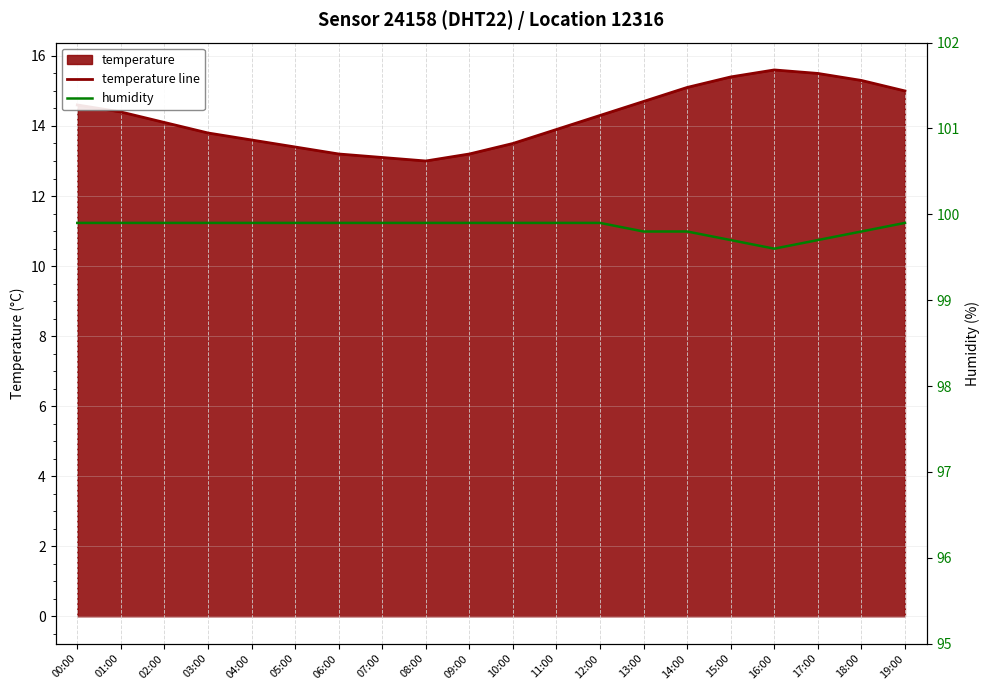

Which has a higher value, 12:00 or 10:00?

12:00